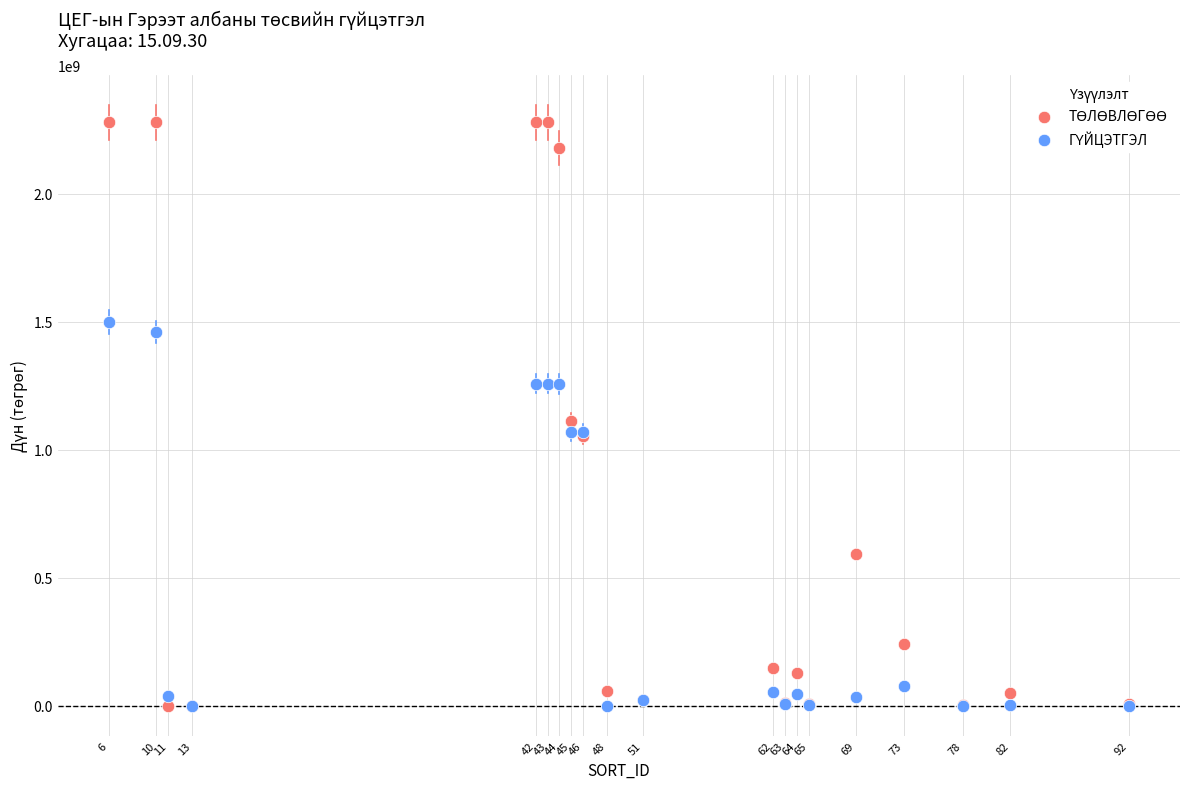

What is the X range (max minus min) for the scatter plot?

86